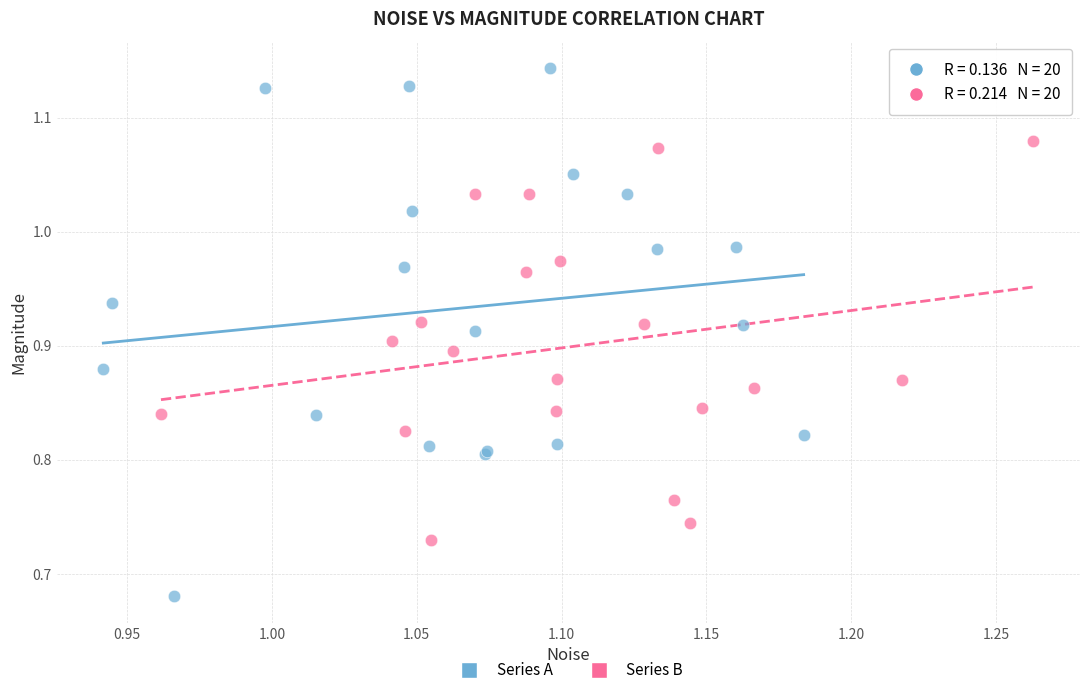

Which series contains the highest Y value?

Series A